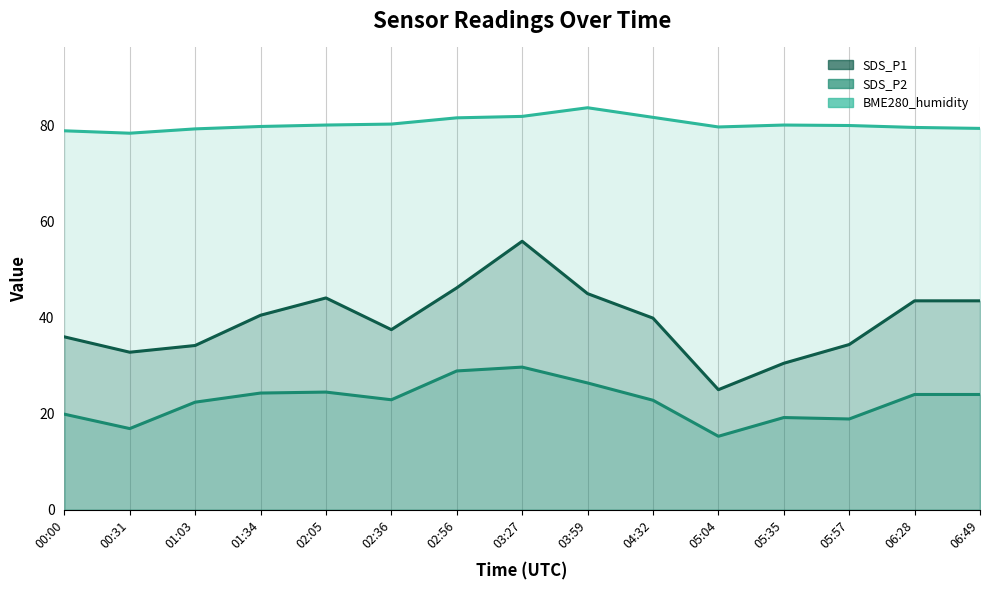

Which category has the lowest value across all series?

05:04